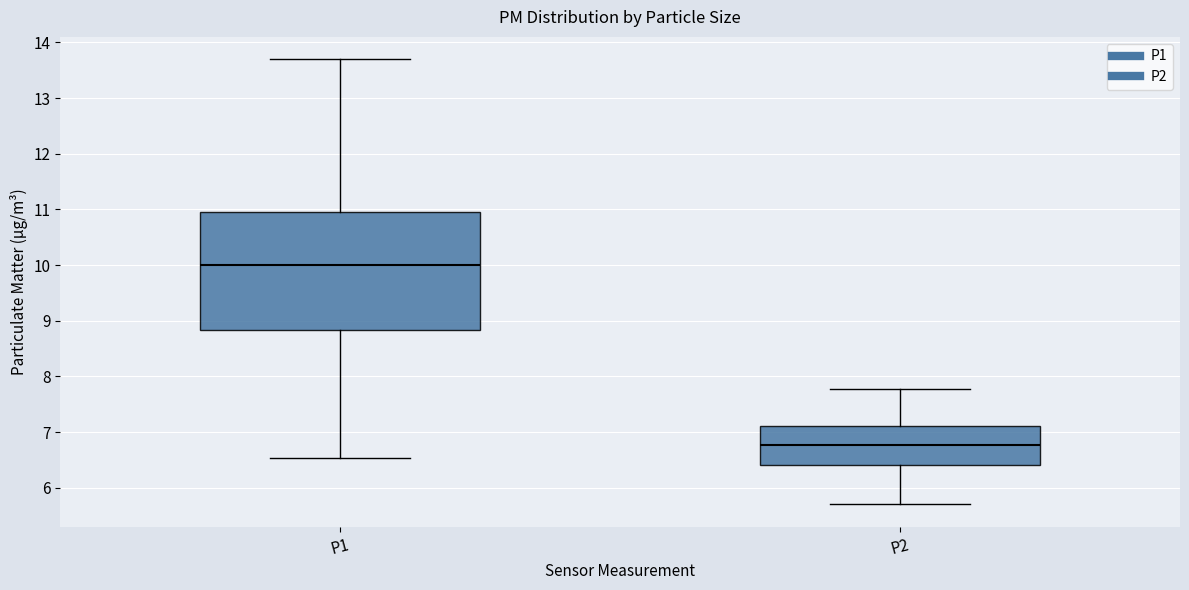

Where is the lower edge of the box for P2 on the y-axis? The values are not printed on the chart, so give them approximately, as read against the axis.

6.4